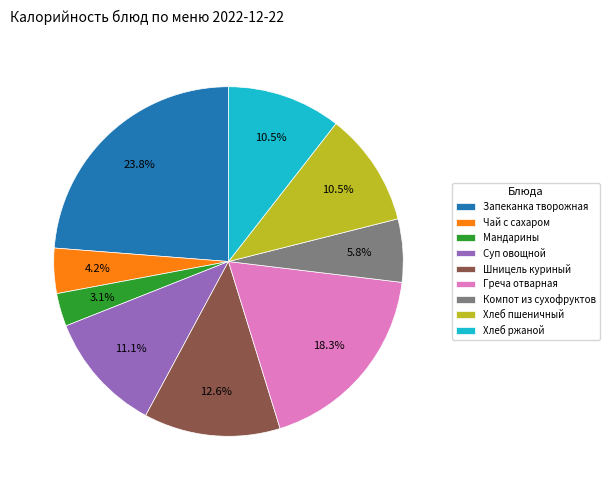

What is the largest slice in the pie chart?

Запеканка творожная